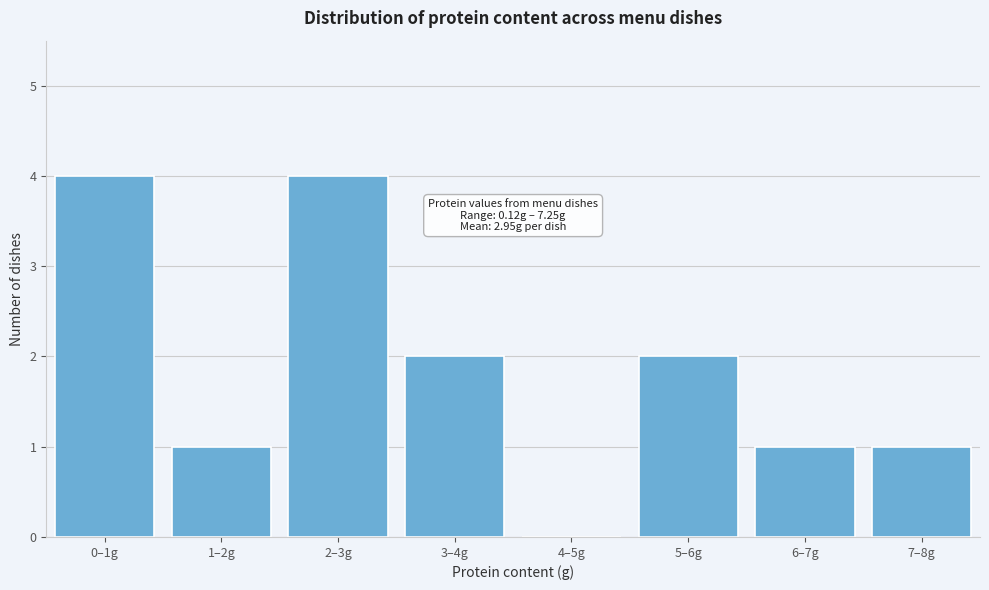

Reading left to right, what are all the values shown in this chart?

0–1g=4	1–2g=1	2–3g=4	3–4g=2	4–5g=0	5–6g=2	6–7g=1	7–8g=1